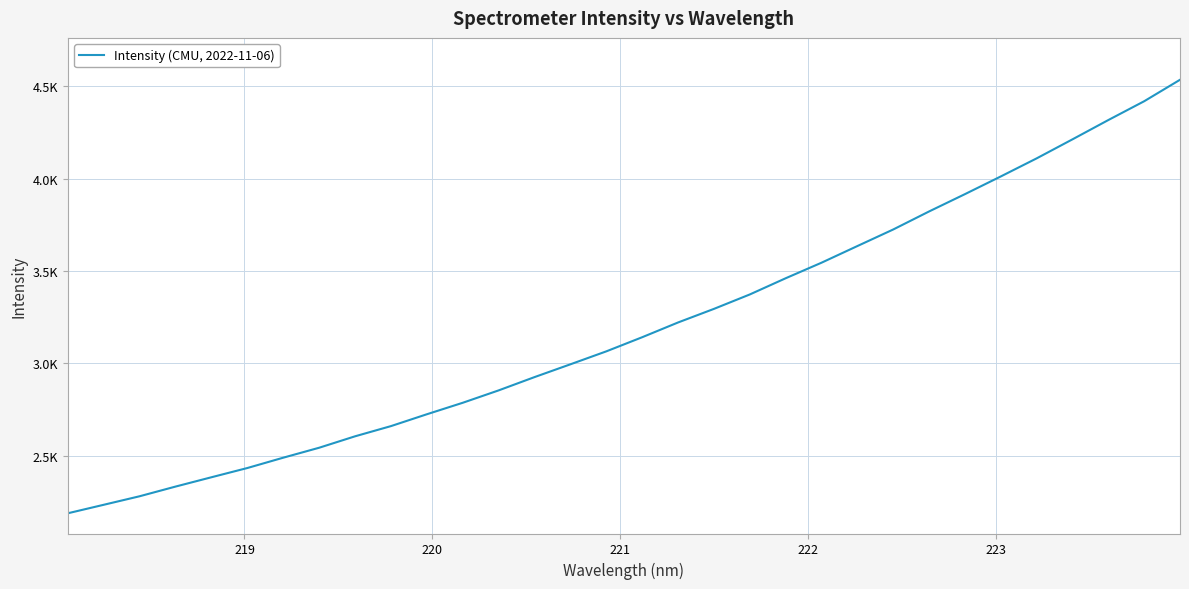

Is this an area chart (filled region under the line)?

No